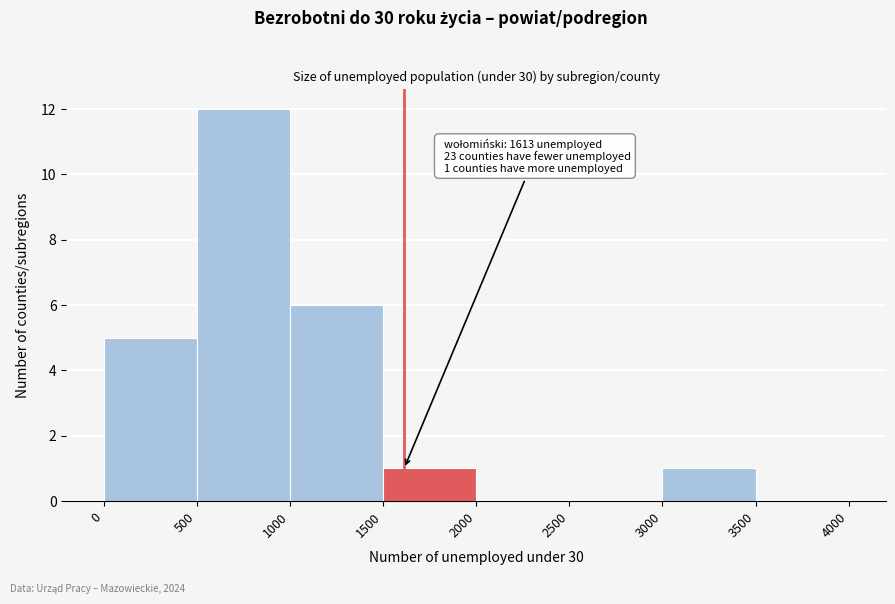

Over which range of the x-axis is the bar tallest?

500 to 1000